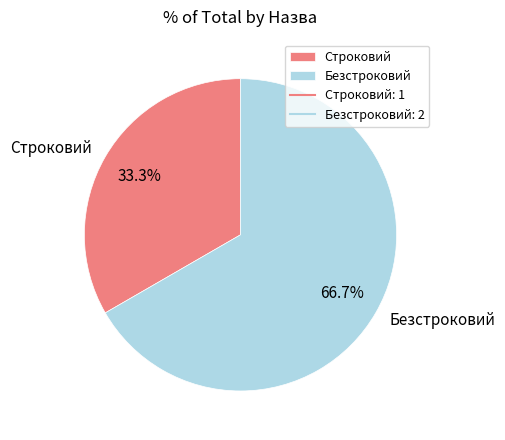

Count the number of slices in the pie.

2